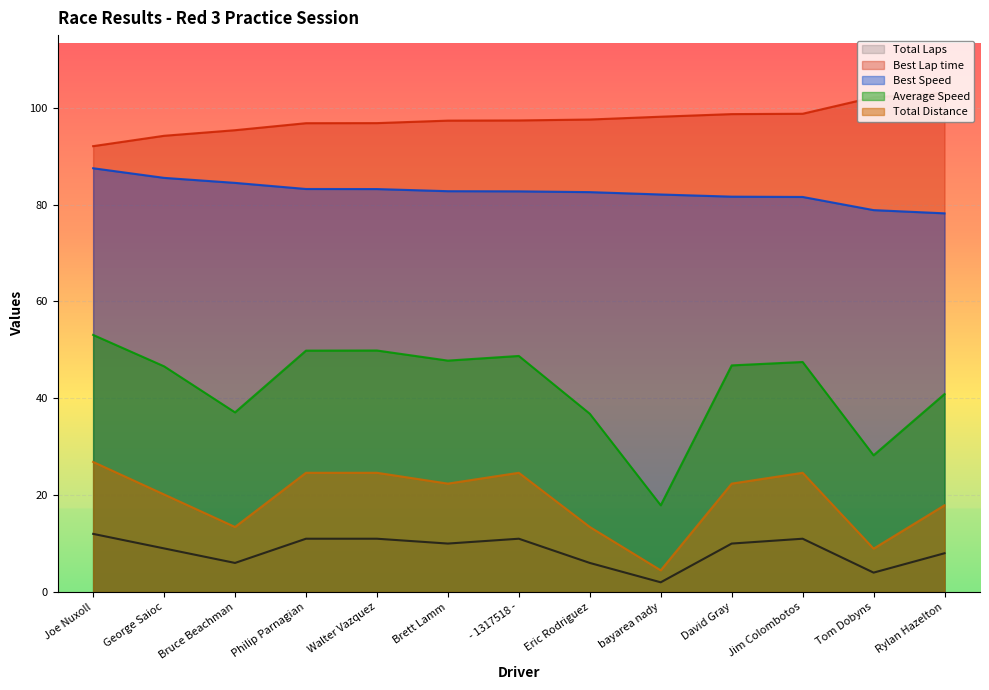

At which label does Total Laps reach its peak?

Joe Nuxoll